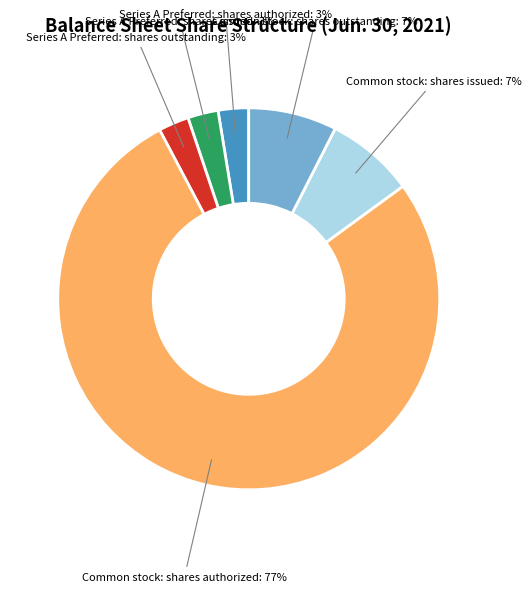

To the nearest percent, what is the average slice percentage?

17%